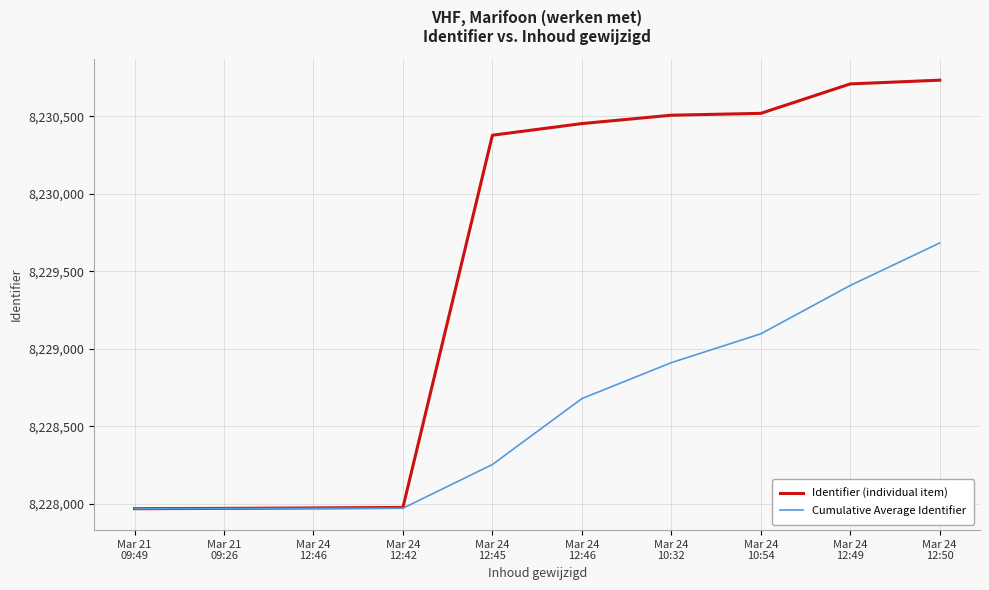

What is the label of the 4th point from the left?

Mar 24
12:42